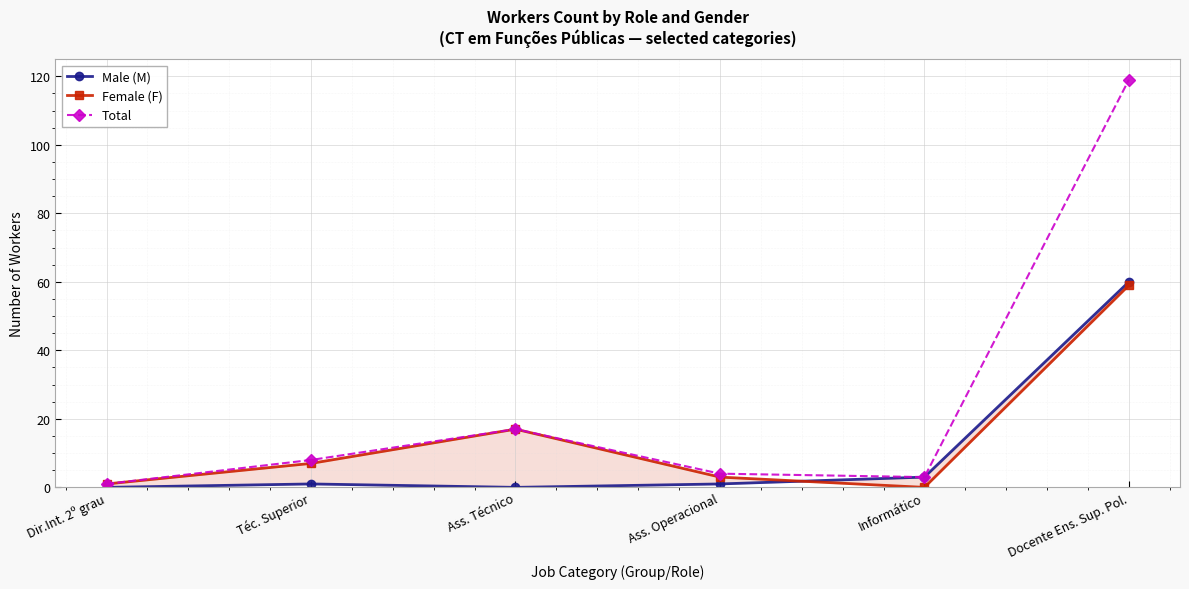

At which category does Female (F) reach its first local valley?

Informático